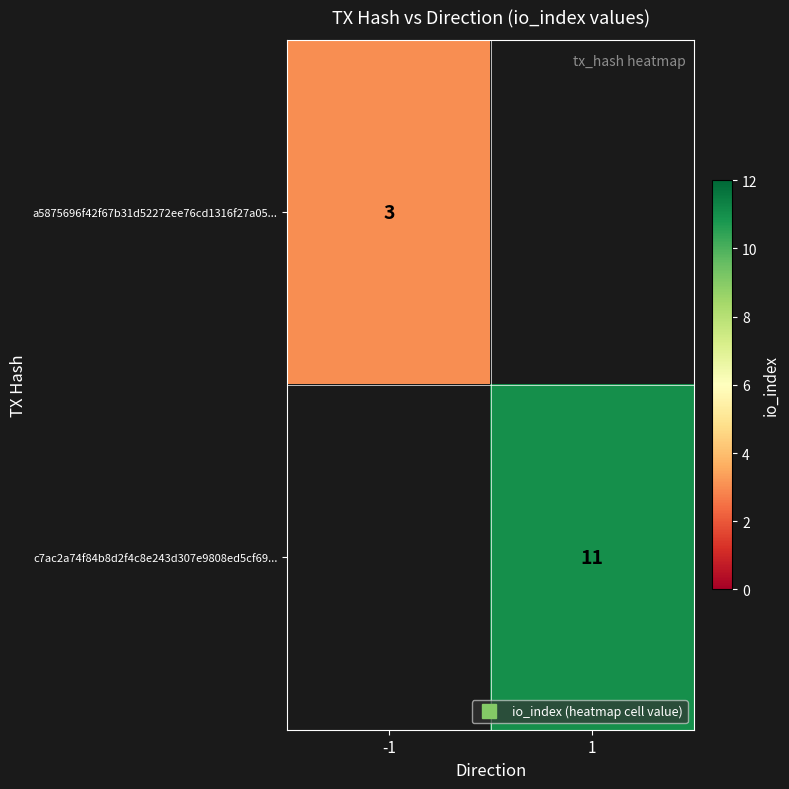

At how many categories does at least one series exceed 9?

1